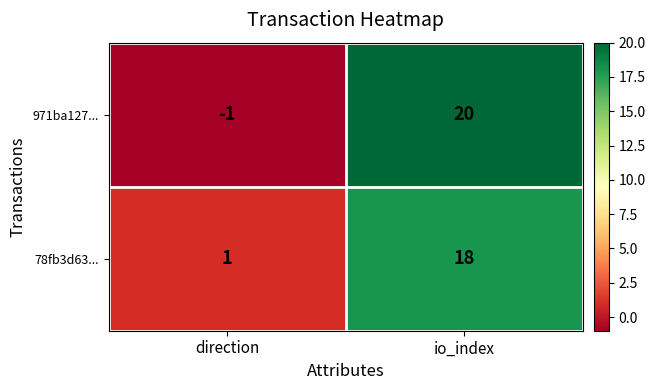

Which label corresponds to the smallest value in the chart?

direction